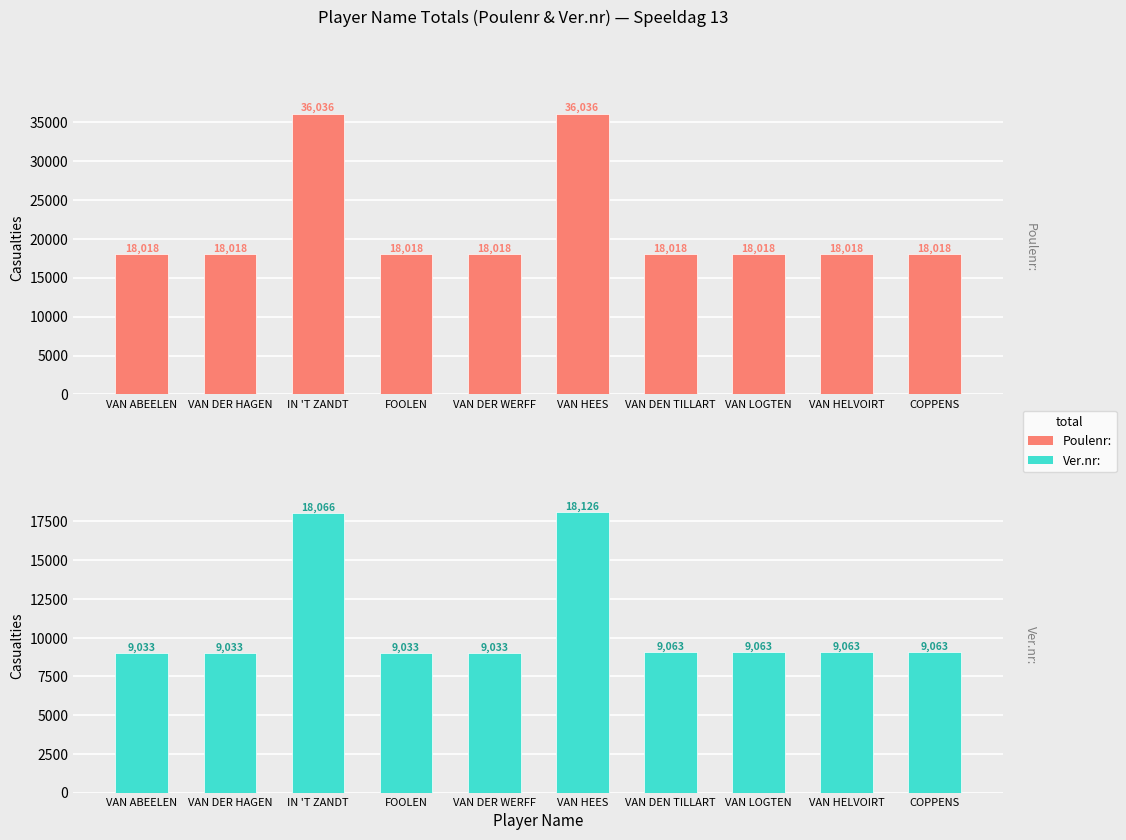

What is the spread (max minus min) of values at FOOLEN?

8985